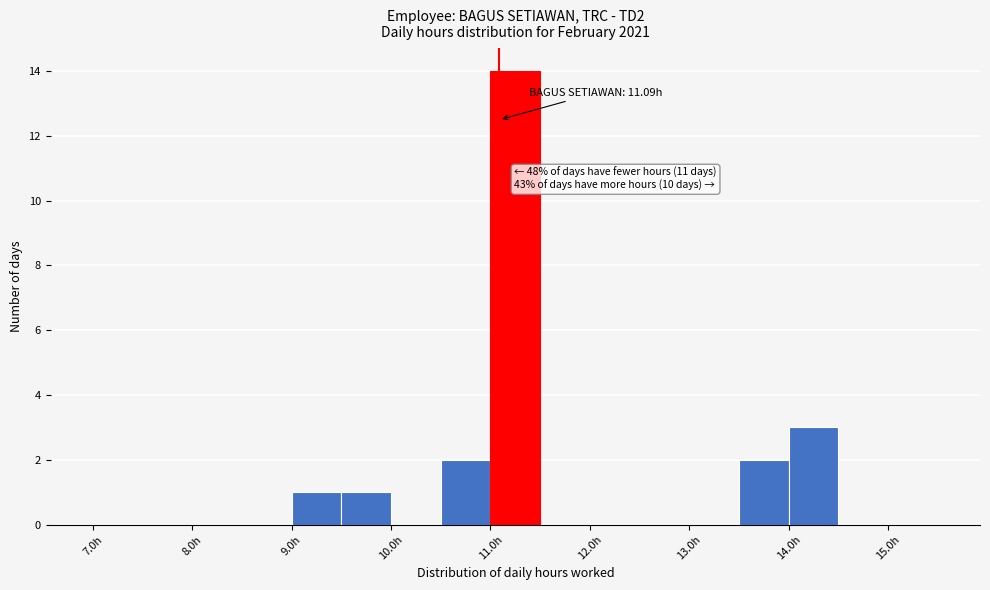

Which range on the x-axis has the tallest bar?

11.0 to 11.5